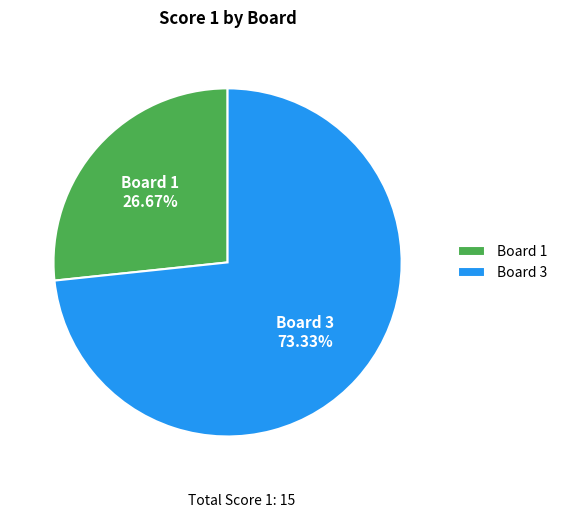

Do Board 1 and Board 3 together represent more than half of the pie?

Yes